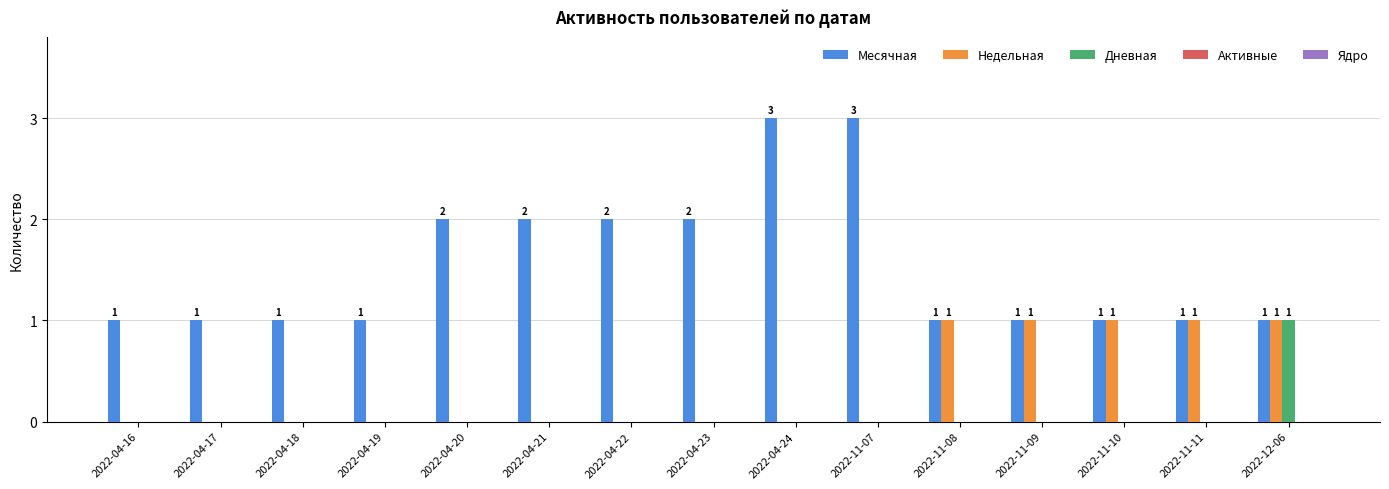

Which series has the largest total across all categories?

Месячная